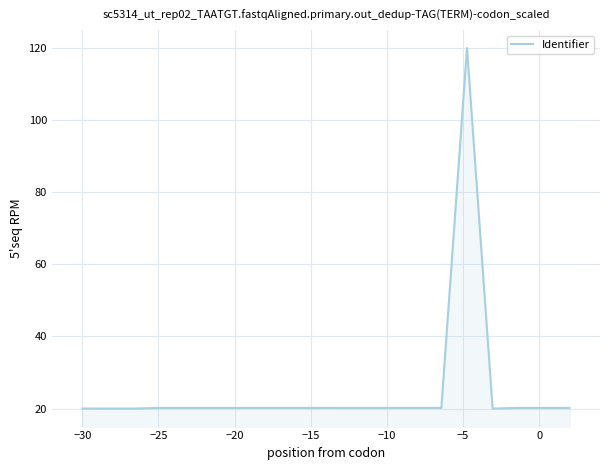

What is the maximum value shown in the chart?

120.0